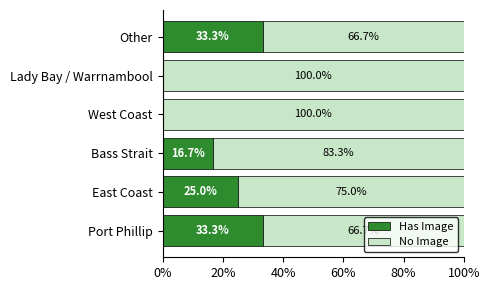

Where is Has Image nearest to the value 16?

Bass Strait